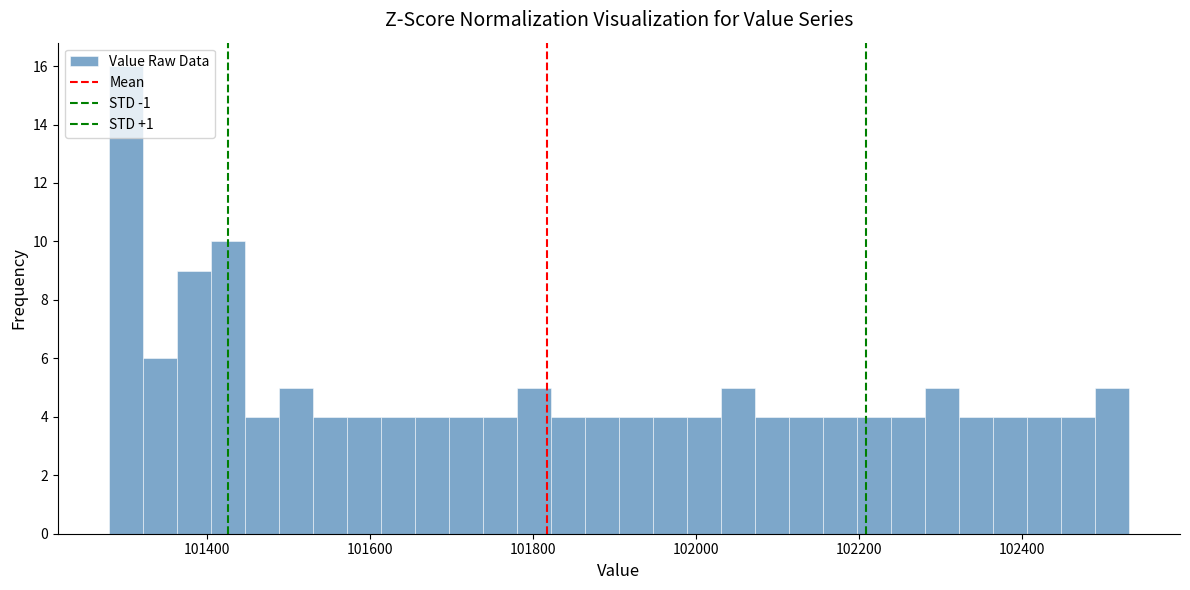

Around what value on the x-axis is the tallest bar? Give the approximate position of its centre, as read against the axis.

101300